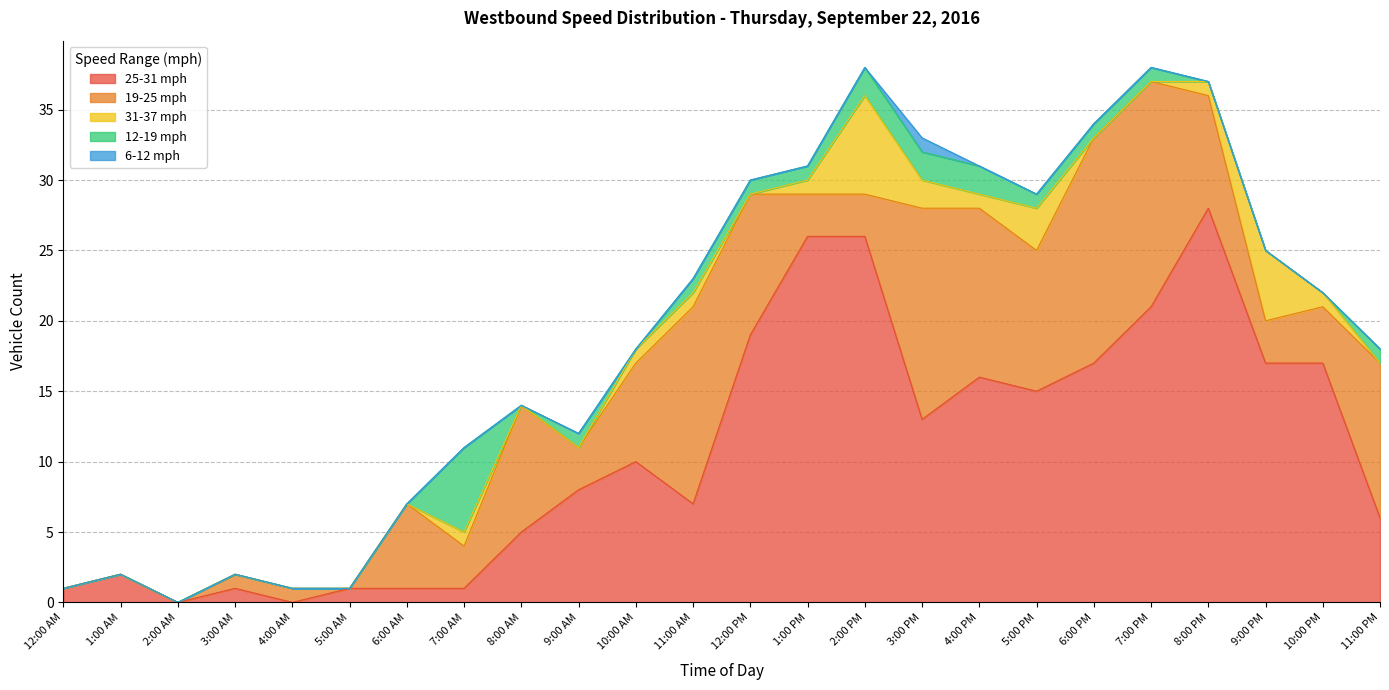

How many interior local valleys does the 12-19 mph series have?

2